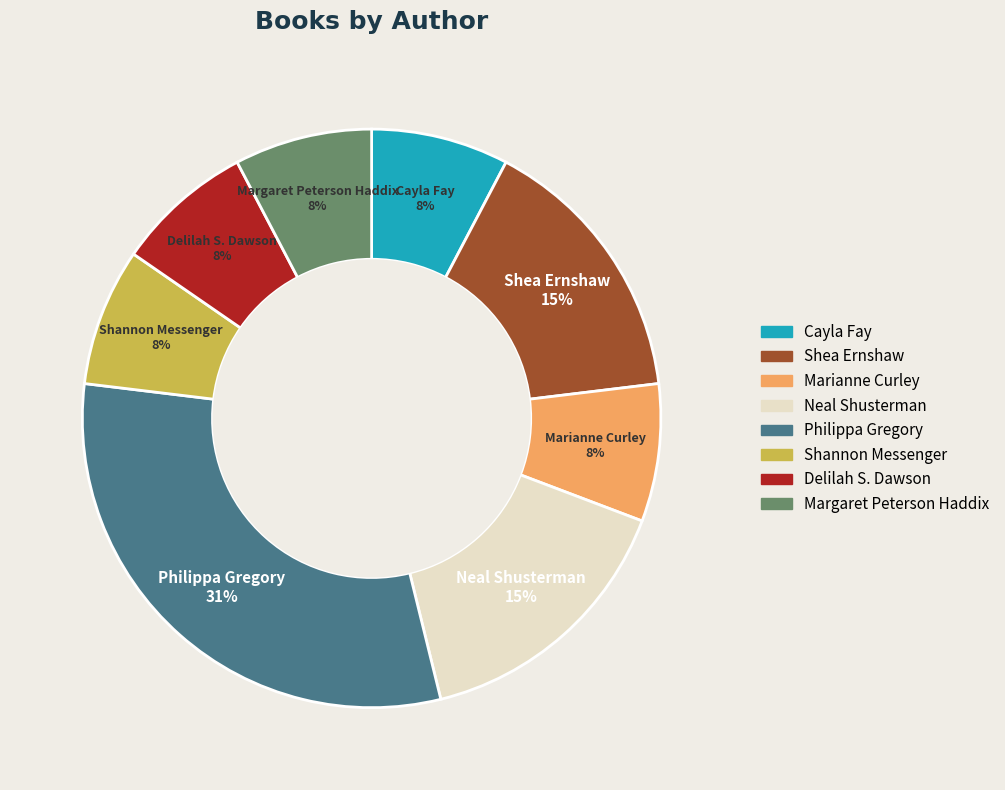

Count the number of slices in the pie.

8